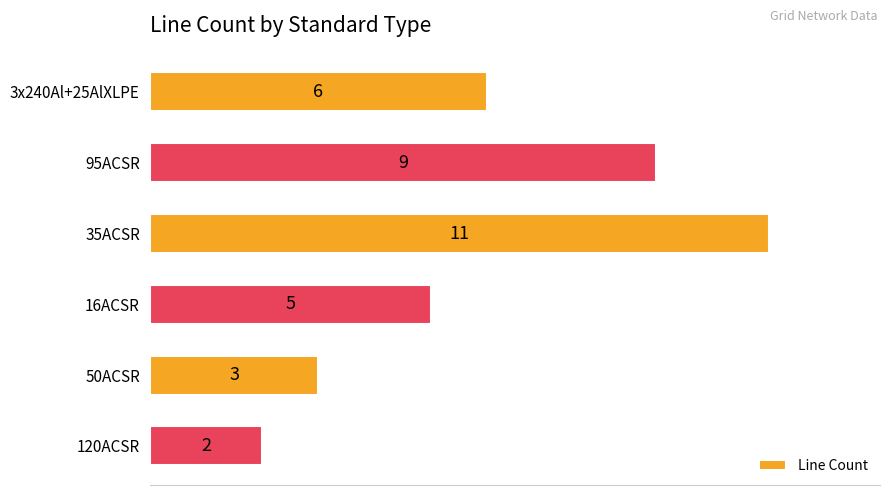

How many bars are there in total?

6